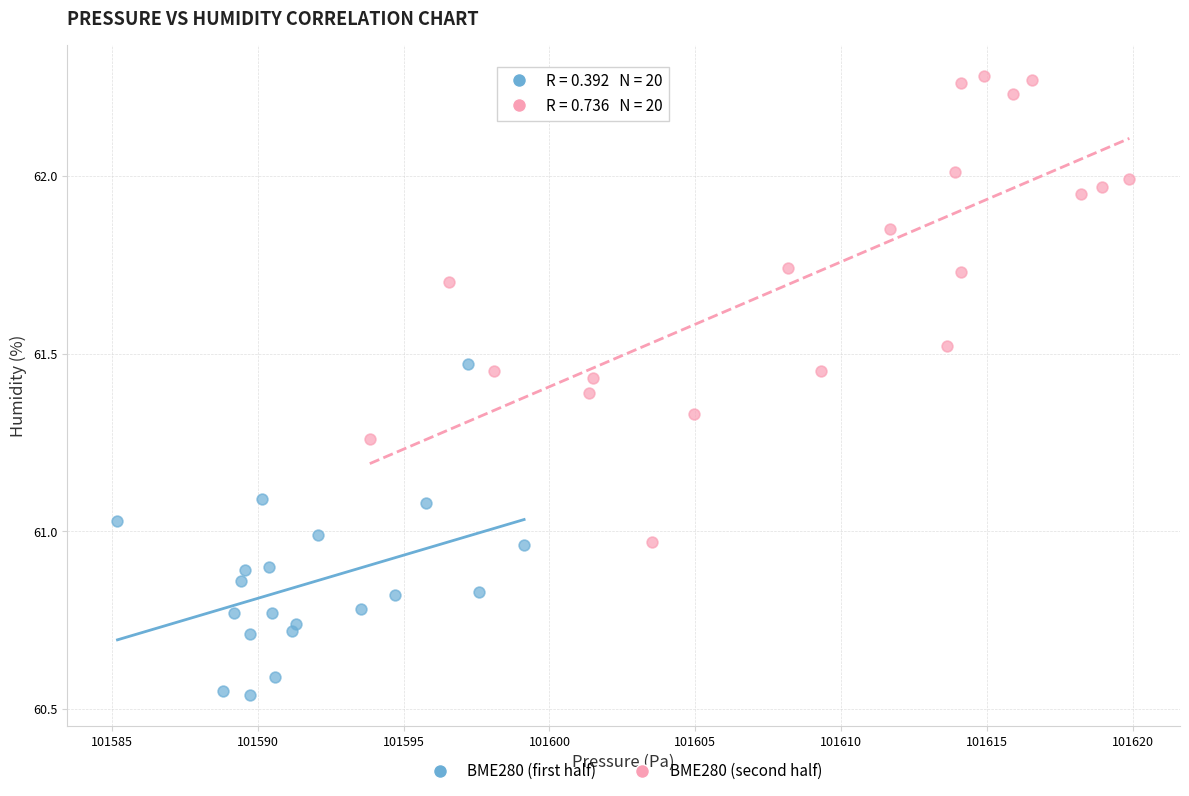

Which series reaches the maximum Y coordinate?

BME280 (second half)